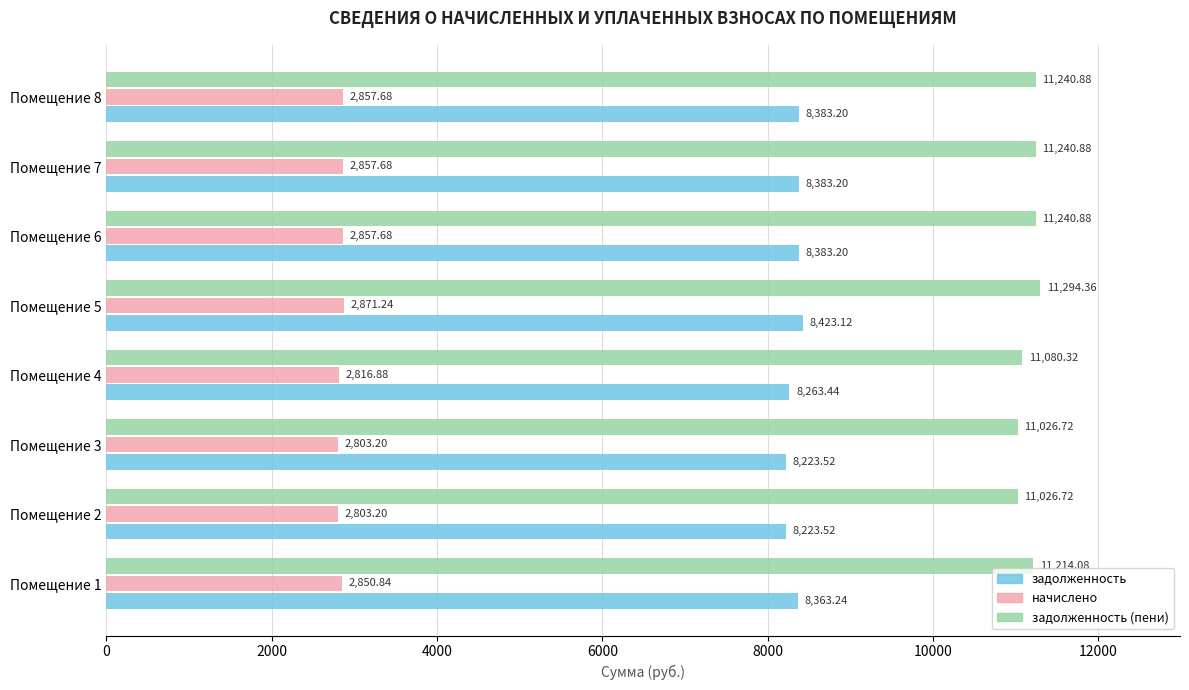

What is the difference between the maximum and minimum values in the задолженность series?

199.6